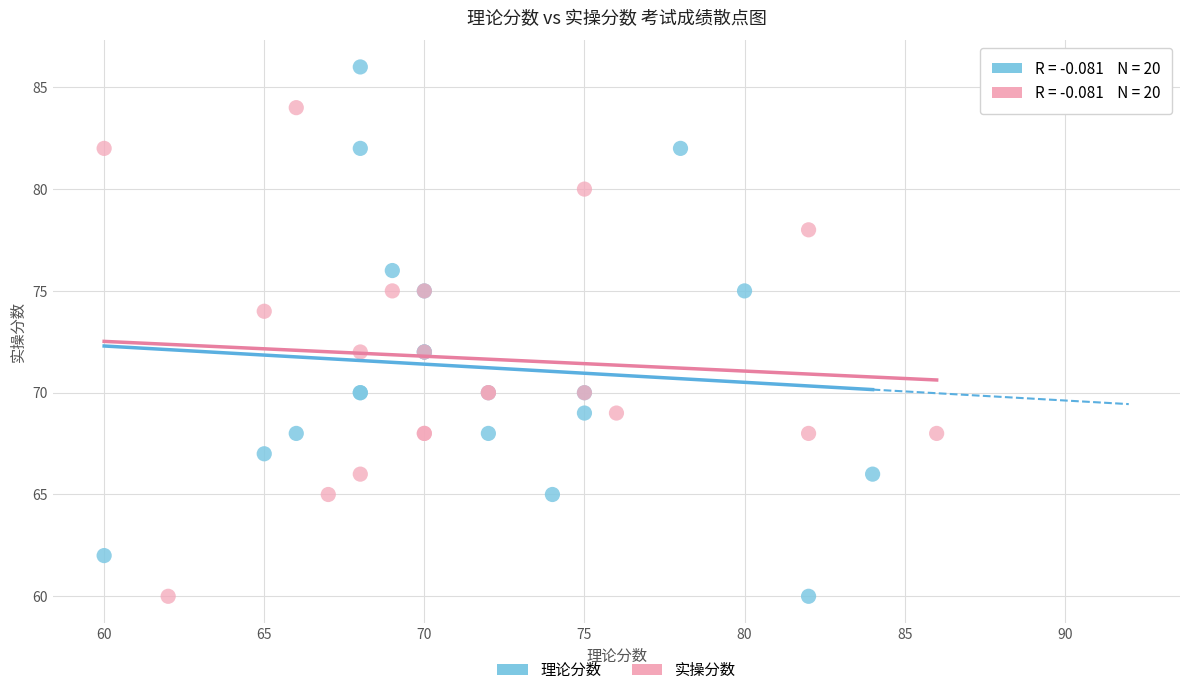

Which series contains the highest Y value?

理论分数